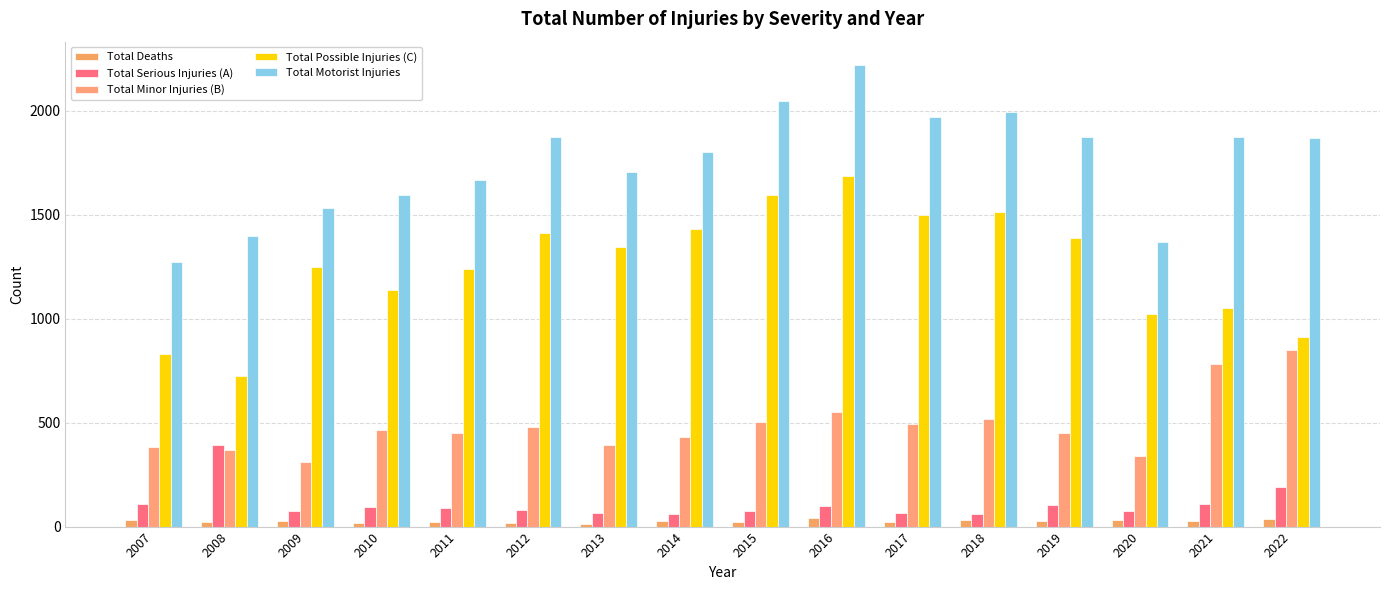

Between 2010 and 2008, which is larger?

2008